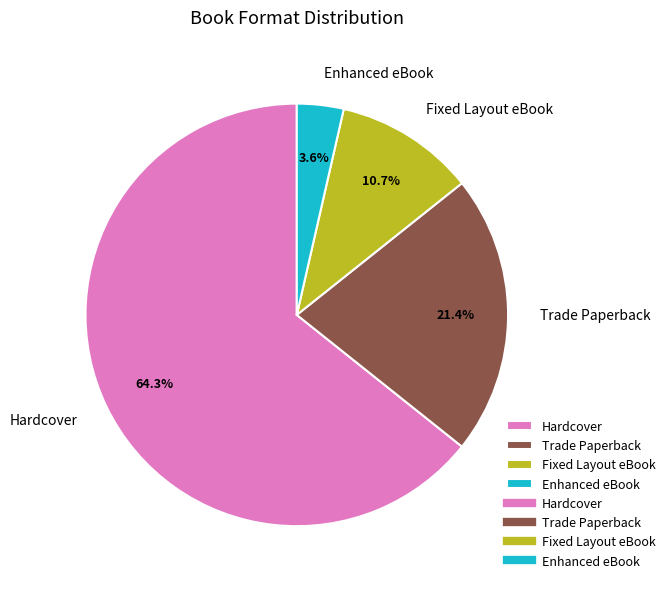

Which slice is the largest?

Hardcover